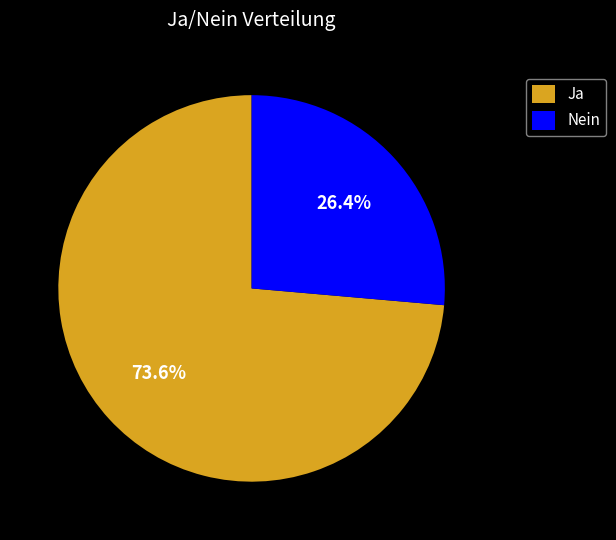

What is the smallest slice in the pie chart?

Nein